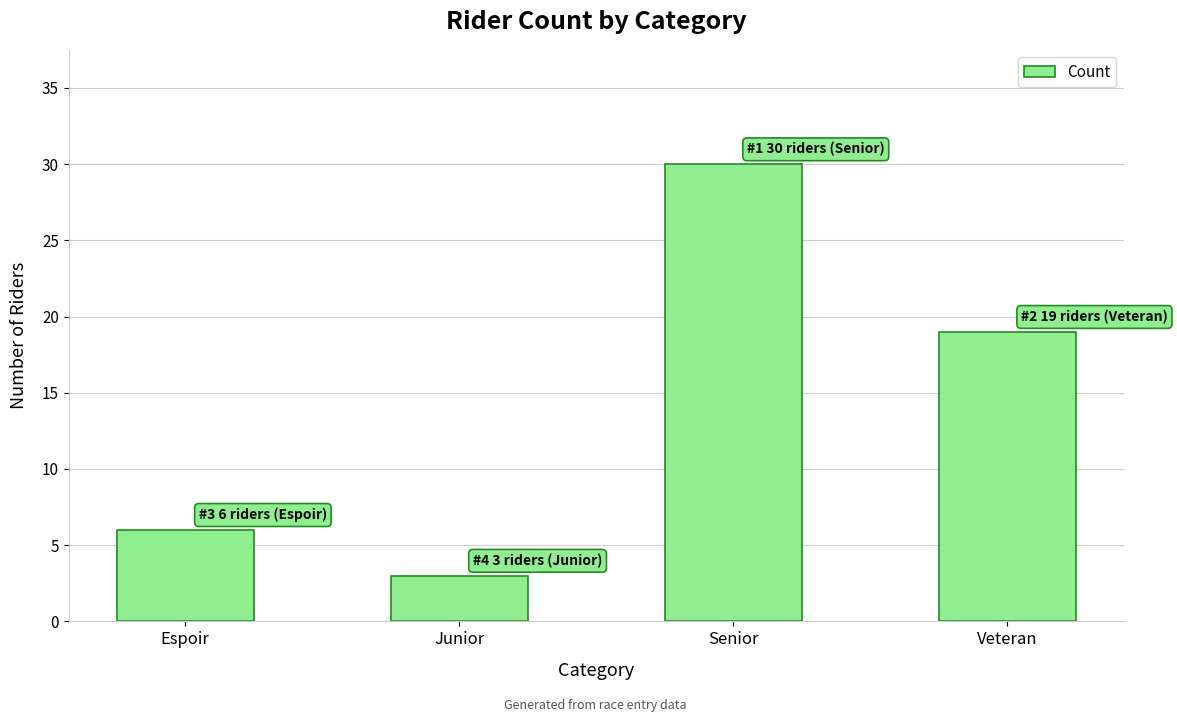

The value at Senior is 48. True or false?

False